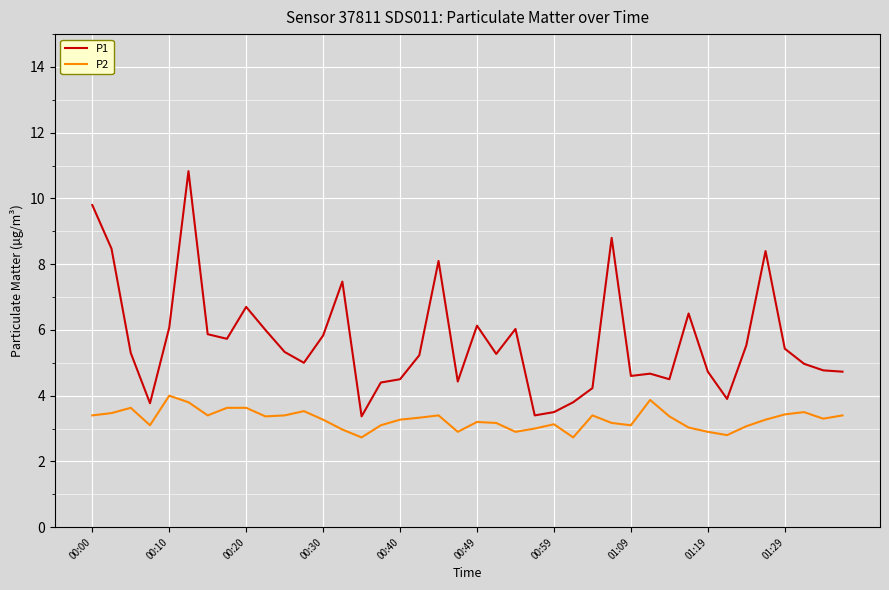

True or false: P2 has more than 1 points higher than both neighbors.

True